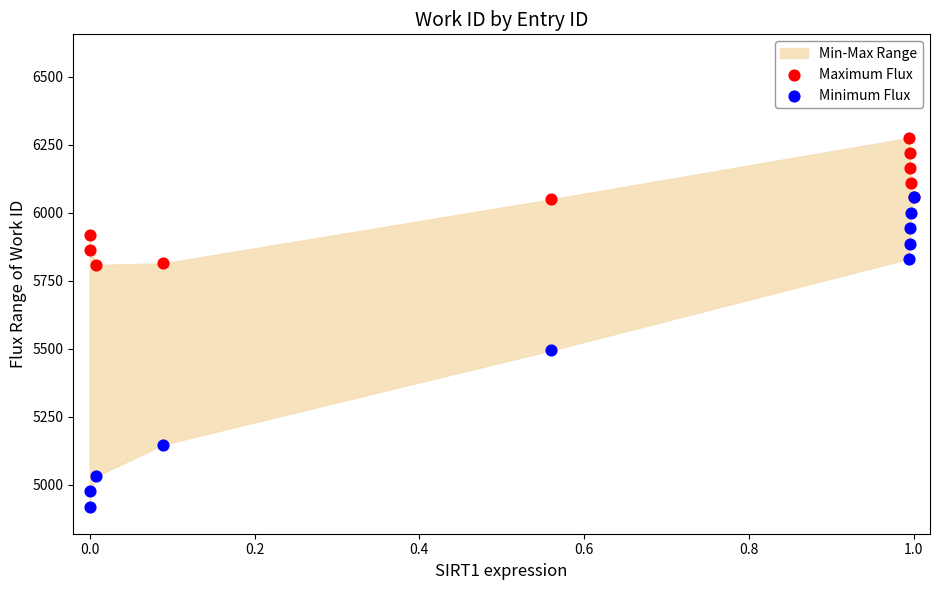

Which series reaches the maximum Y coordinate?

Maximum Flux